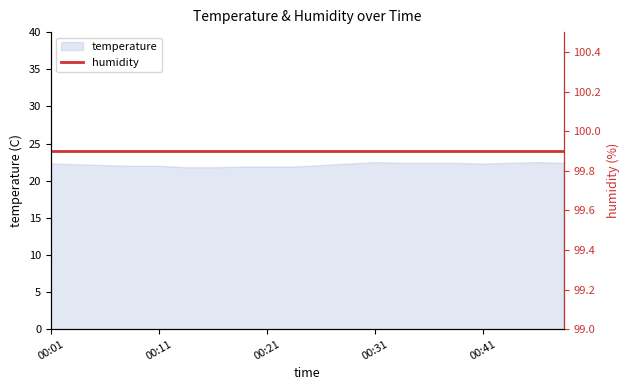

What is the value of the 10th point from the left?

21.9